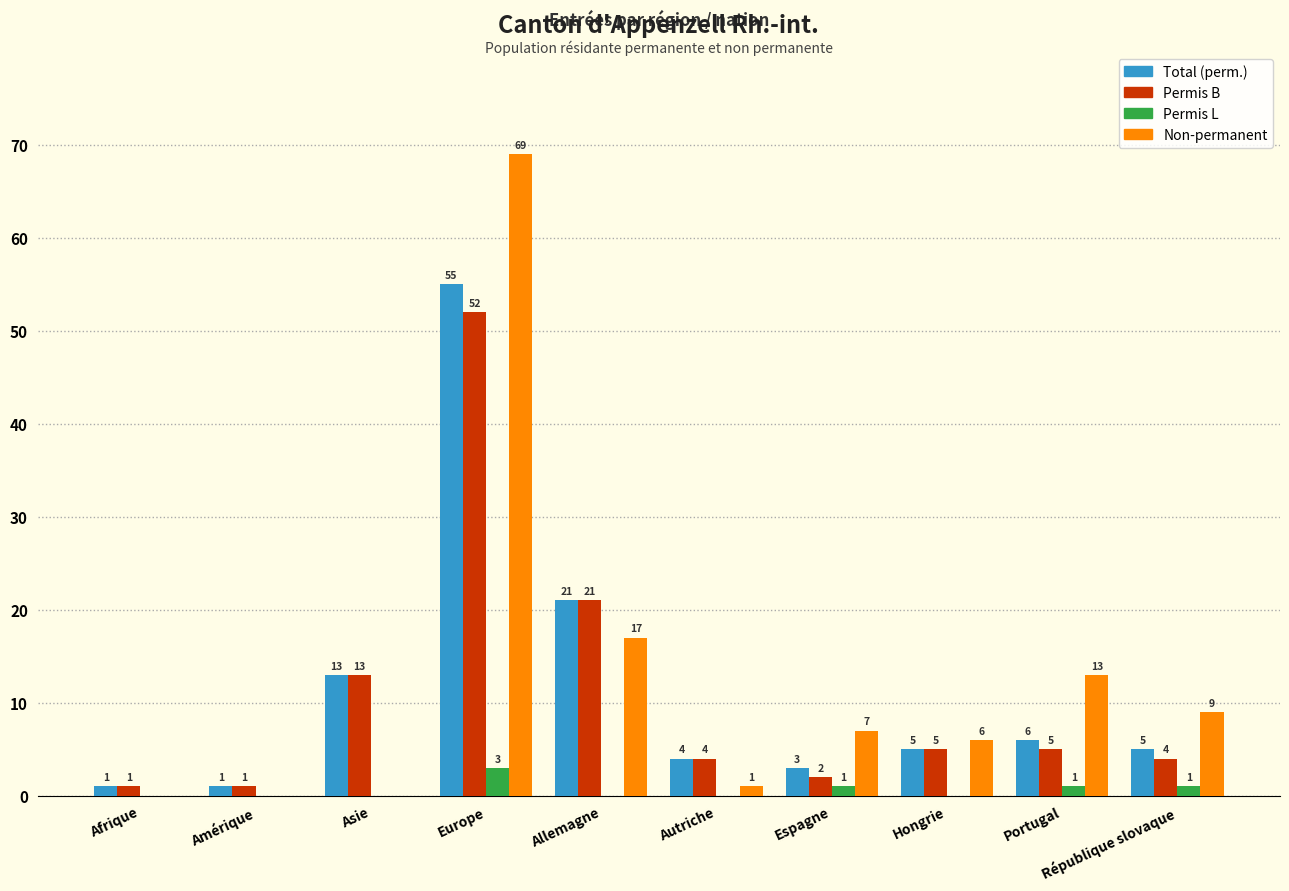

Reading right to left, list all the values displayed in this chart.

Total (perm.): 5	6	5	3	4	21	55	13	1	1
Permis B: 4	5	5	2	4	21	52	13	1	1
Permis L: 1	1	0	1	0	0	3	0	0	0
Non-permanent: 9	13	6	7	1	17	69	0	0	0